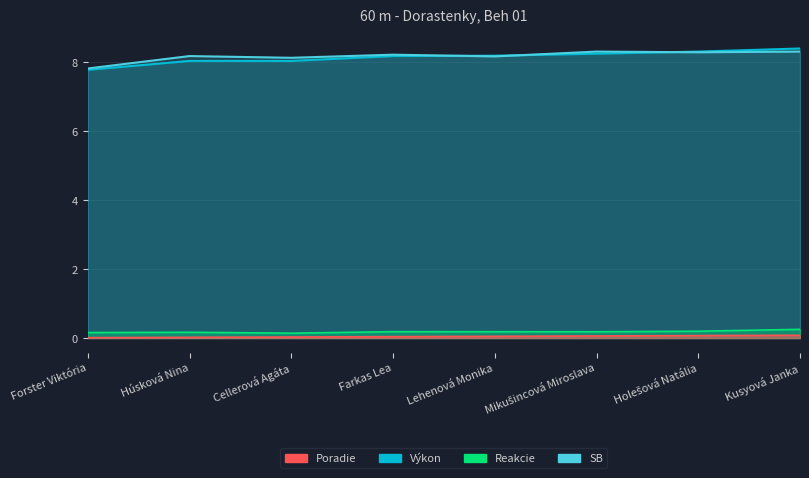

List the labels in order of Výkon value, smallest first.

Forster Viktória, Húsková Nina, Cellerová Agáta, Farkas Lea, Lehenová Monika, Mikušincová Miroslava, Holešová Natália, Kusyová Janka